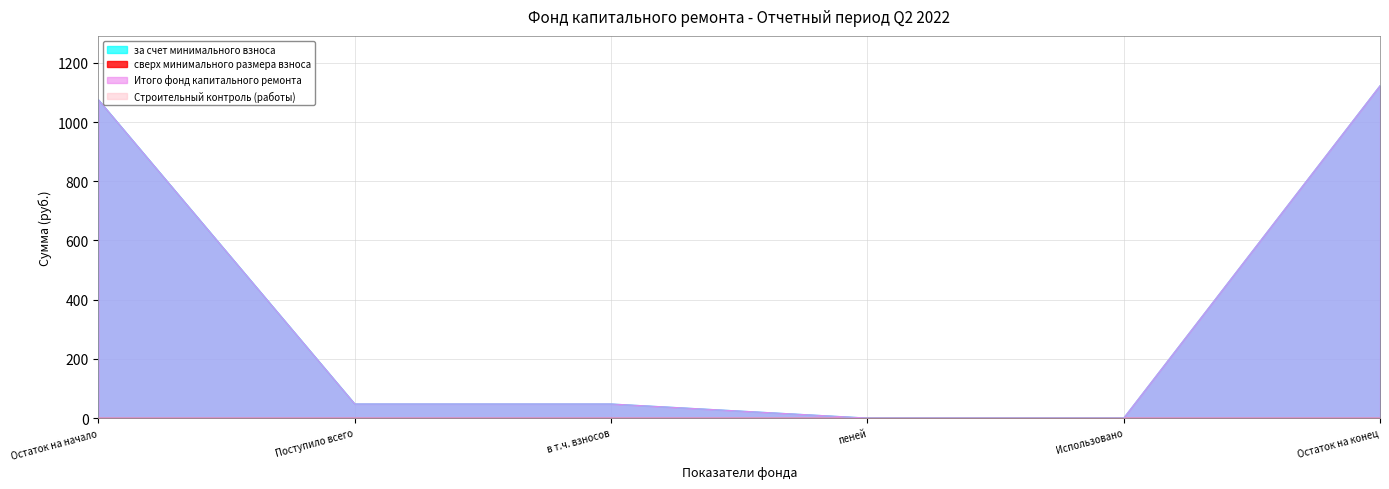

What is the sum of all Итого фонд капитального ремонта values?

2293.2